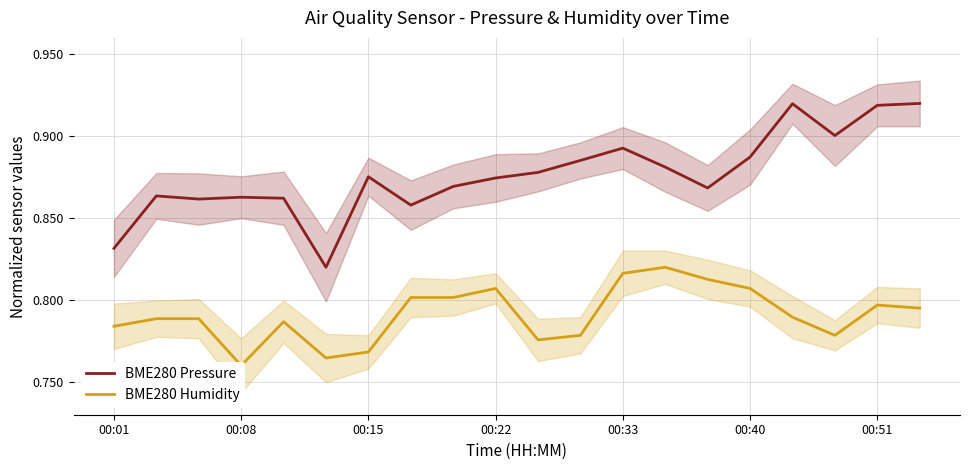

Reading left to right, what are all the values shown in this chart?

BME280 Pressure: 0.8	0.9	0.9	0.9	0.9	0.8	0.9	0.9	0.9	0.9	0.9	0.9	0.9	0.9	0.9	0.9	0.9	0.9	0.9	0.9
BME280 Humidity: 0.8	0.8	0.8	0.8	0.8	0.8	0.8	0.8	0.8	0.8	0.8	0.8	0.8	0.8	0.8	0.8	0.8	0.8	0.8	0.8